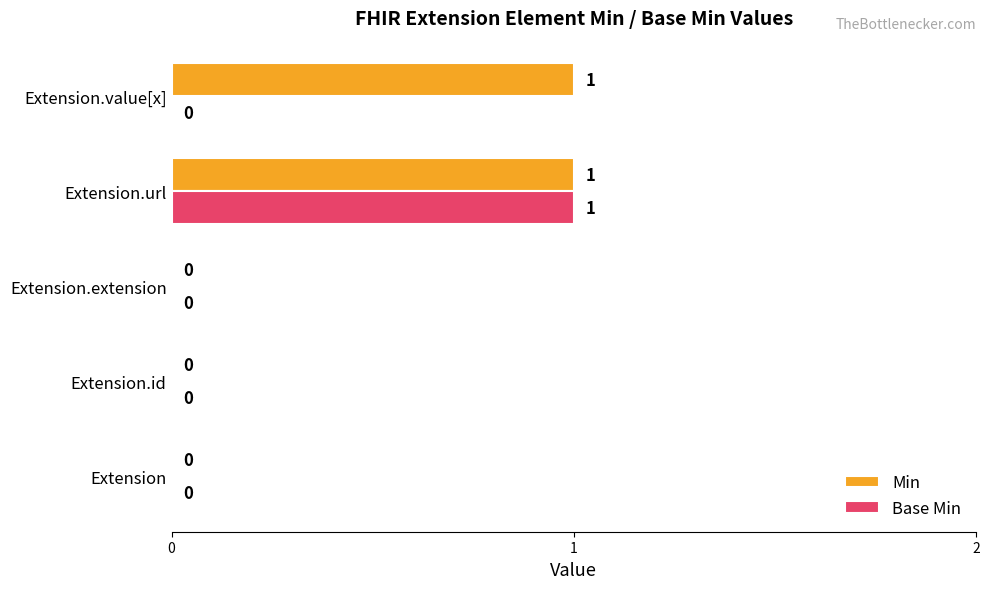

Is the value of Base Min at Extension.extension greater than the value of Min at Extension.value[x]?

No